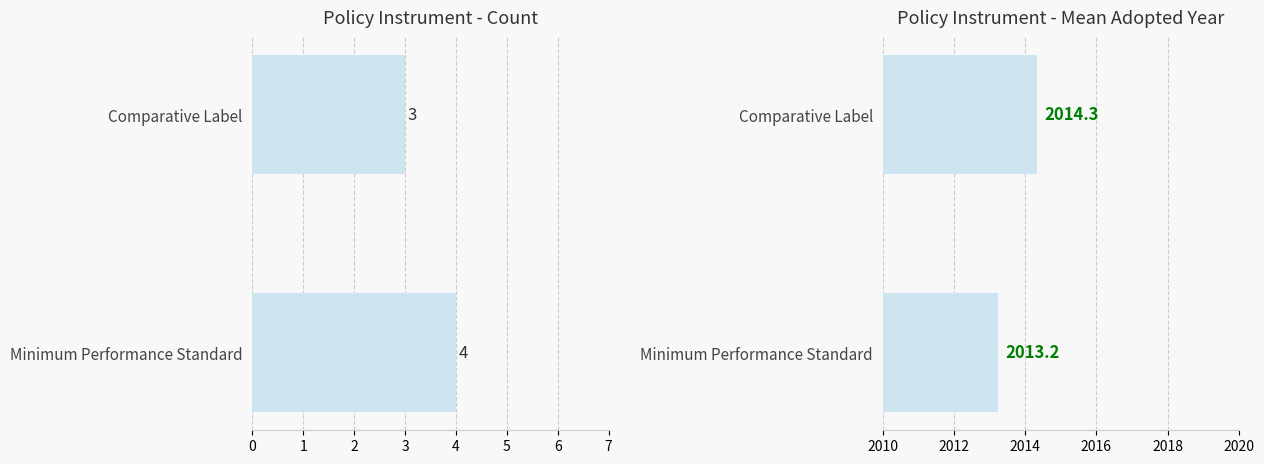

How many data points in Mean Adopted Year are above 2014?

1